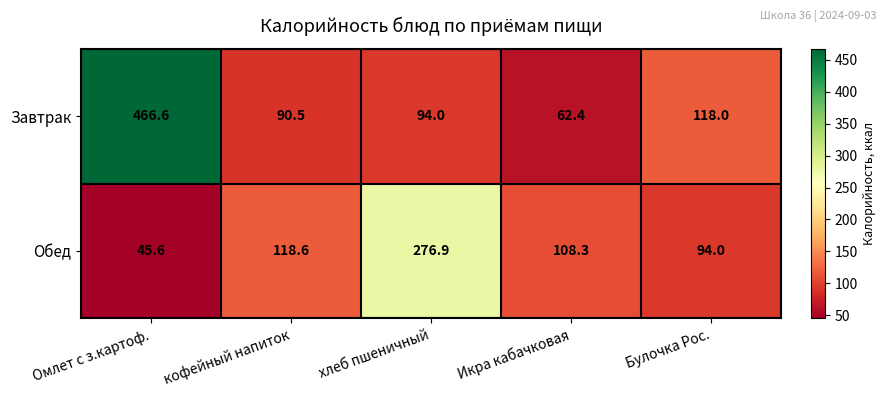

What is the sum of all Обед values?

643.4